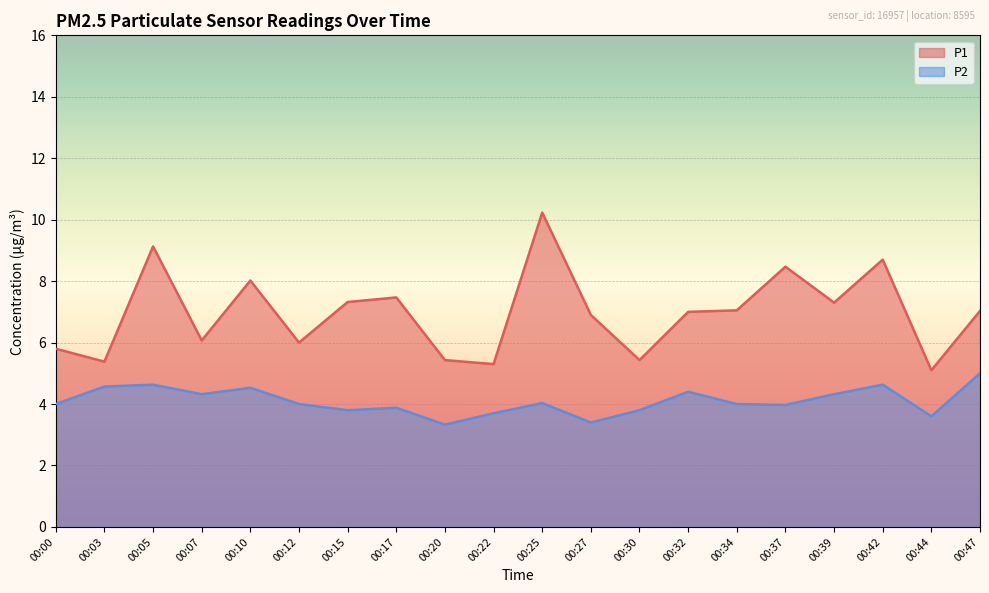

Which series has the largest total across all categories?

P1